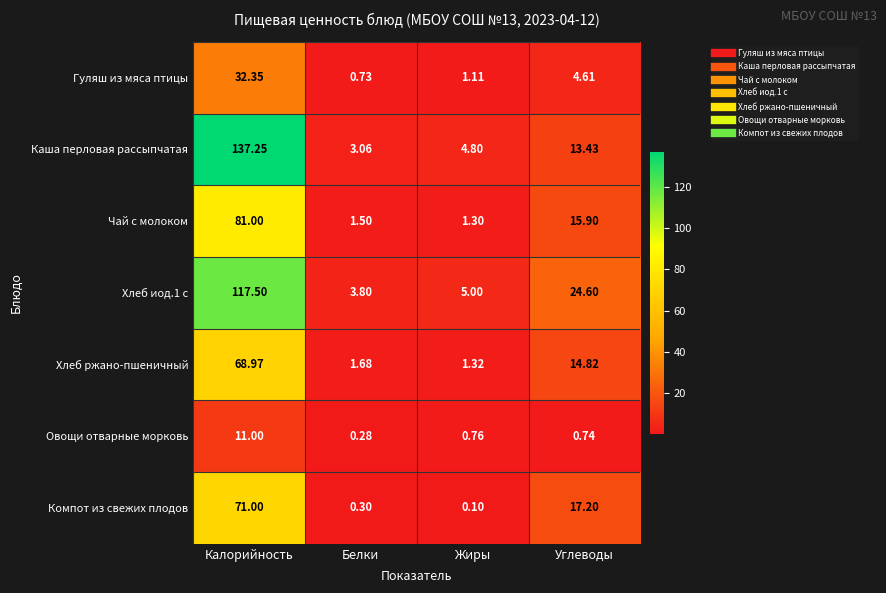

Between Белки and Жиры, which series saw the biggest shift?

Каша перловая рассыпчатая